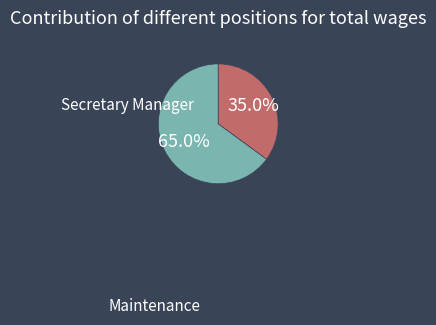

True or false: Maintenance accounts for 29% of the total.

False